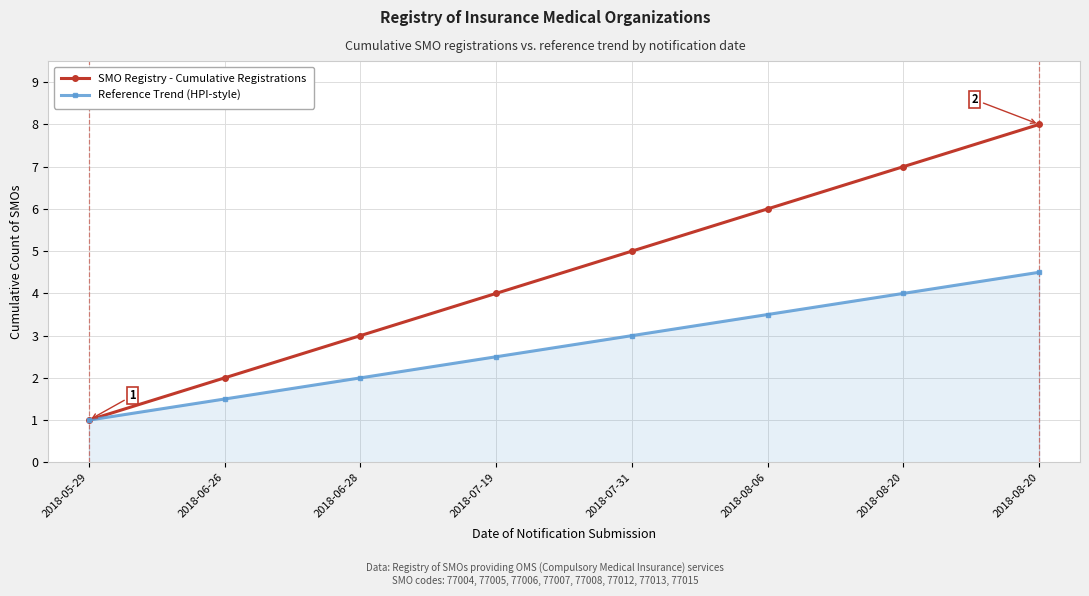

What is the smallest value displayed?

1.0